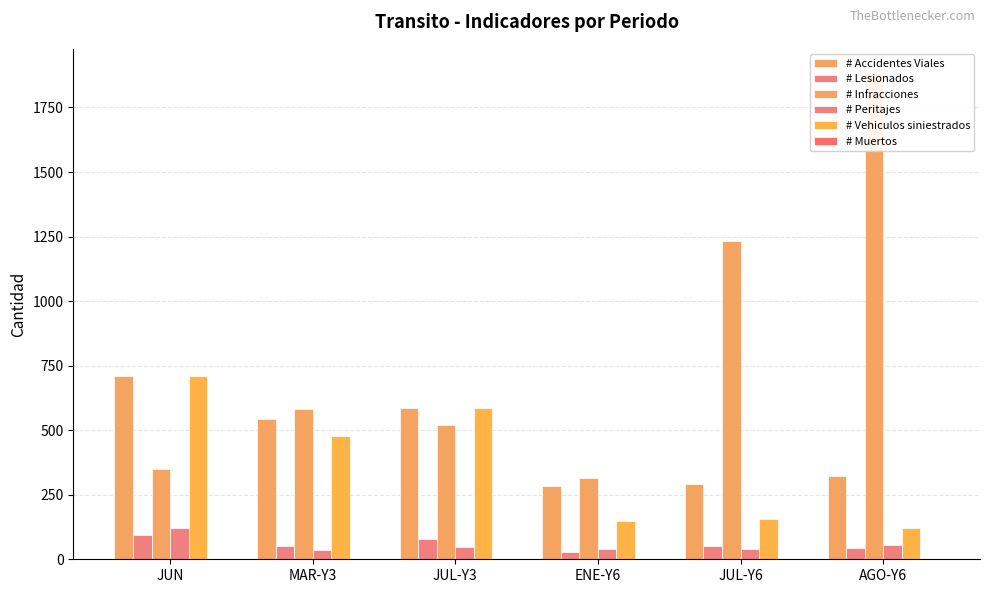

What is the difference between the # Infracciones values at JUN and JUL-Y3?

170